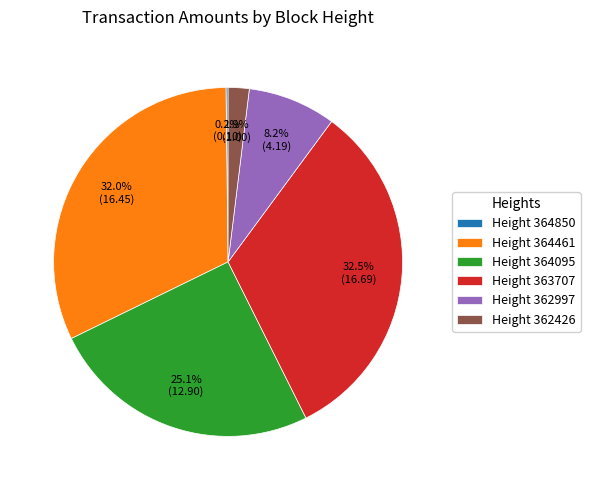

Between Height 363707 and Height 364095, which is larger?

Height 363707